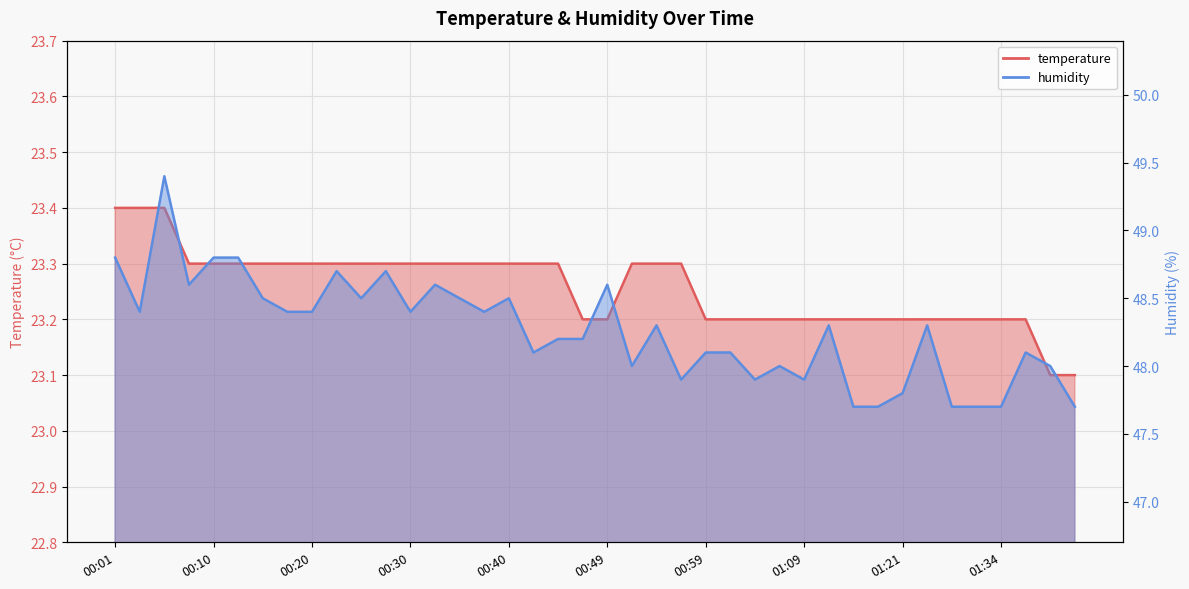

True or false: temperature has a value of 23.2 at 00:49.

True